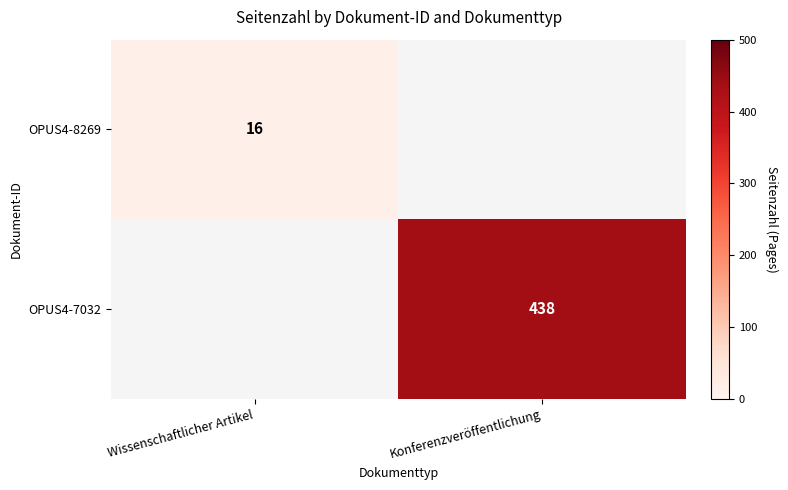

Is it true that OPUS4-7032 equals 438 at Konferenzveröffentlichung?

True